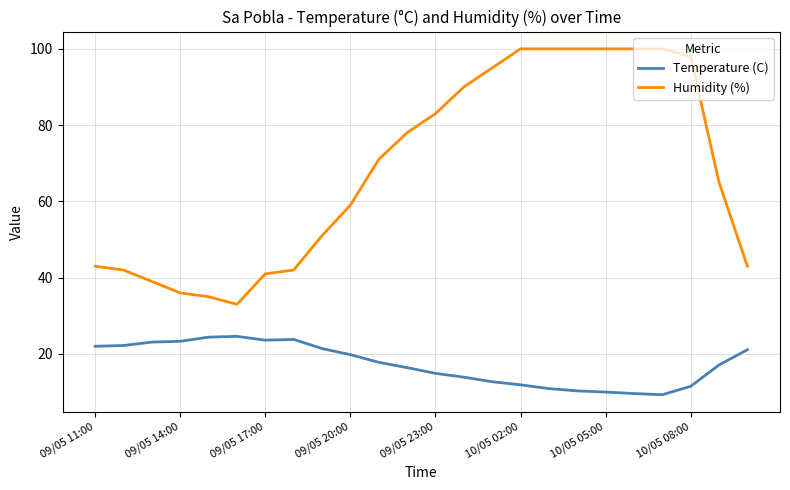

What are all the series names shown in the legend?

Temperature (C), Humidity (%)